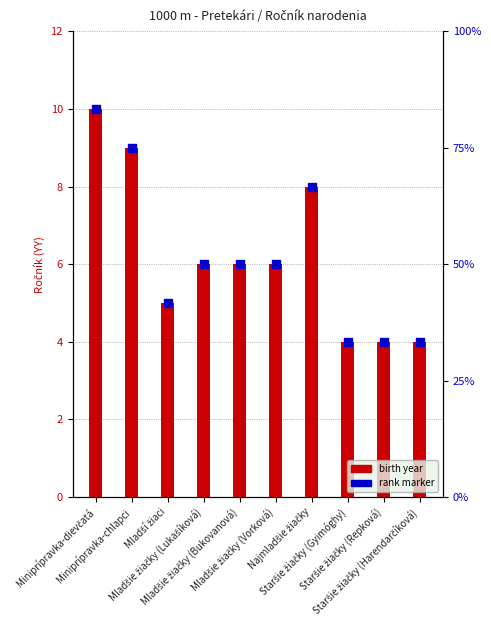

Which series has the widest spread of Y values?

birth year (YY)